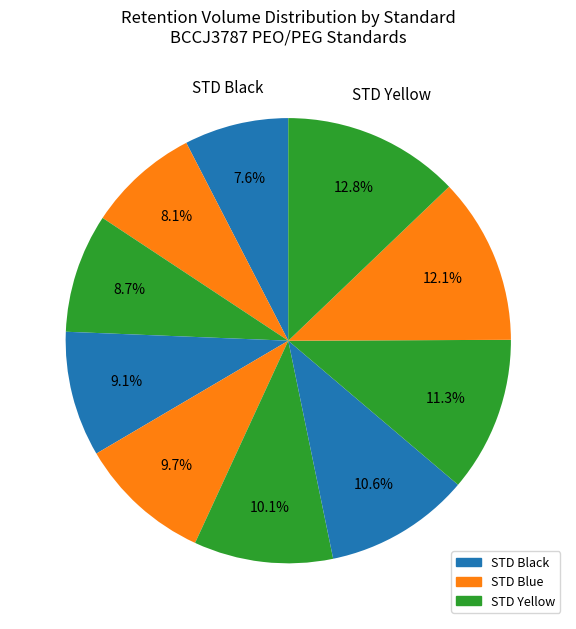

Rank the categories by value from lowest to highest.

STD Black (PEO-1180000), STD Blue (PEO-504000), STD Yellow (PEO-217000), STD Black (PEO-99000), STD Blue (PEO-42700), STD Yellow (PEO-18600), STD Black (PEG-6530), STD Yellow (PEG-2130), STD Blue (PEG-599), STD Yellow (PEG-238)